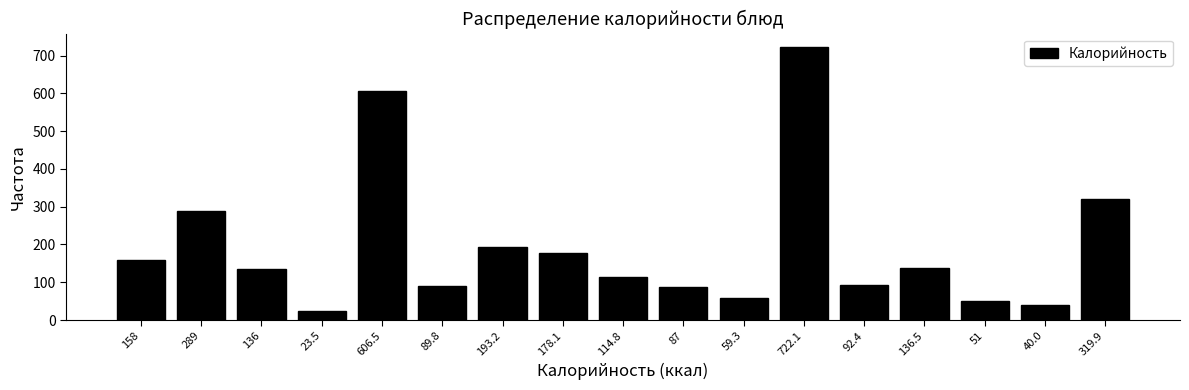

Is it true that the value at 23.5 is 23.5?

True